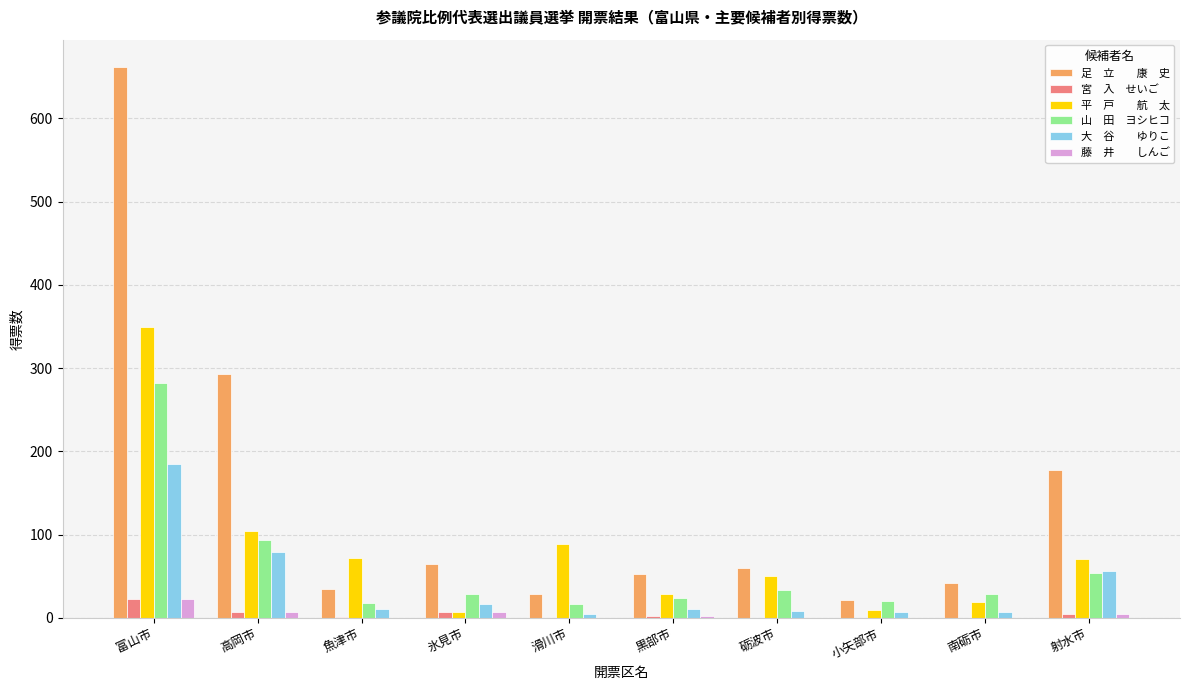

What is the spread (max minus min) of values at 滑川市?

89.0